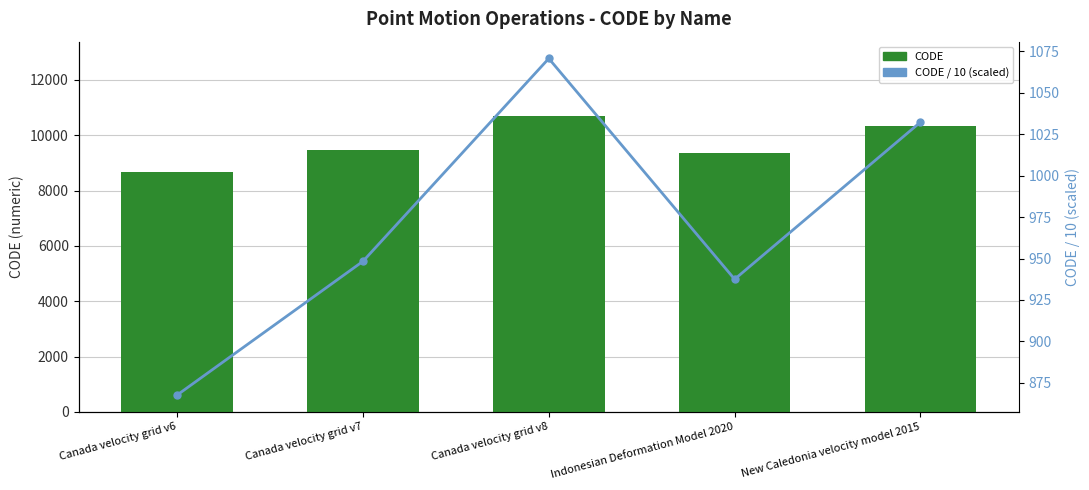

Between New Caledonia velocity model 2015 and Canada velocity grid v6, which is larger?

New Caledonia velocity model 2015